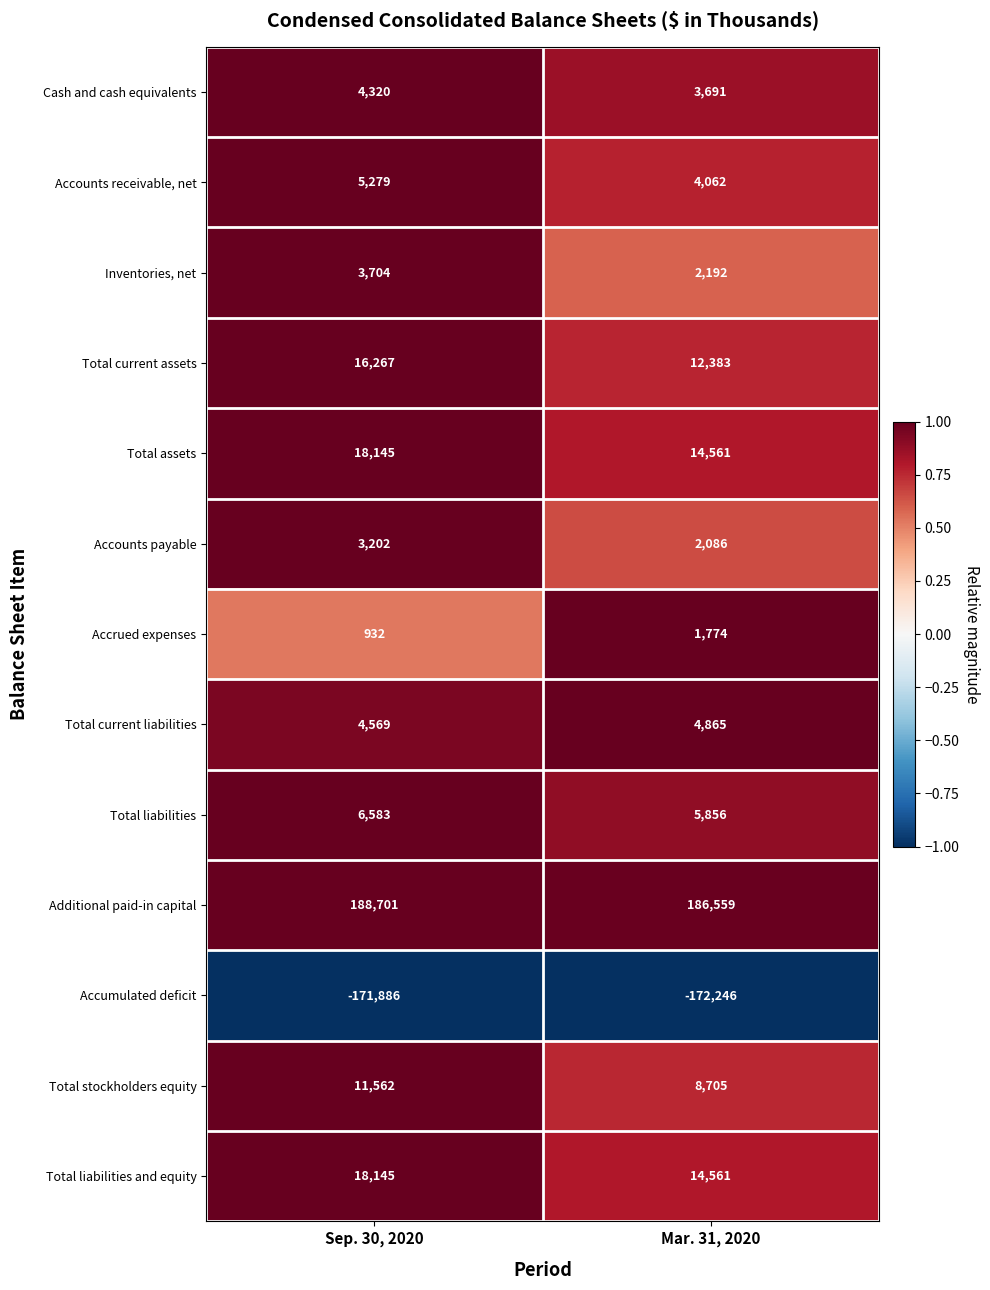

Read the Additional paid-in capital value at Sep. 30, 2020.

188701